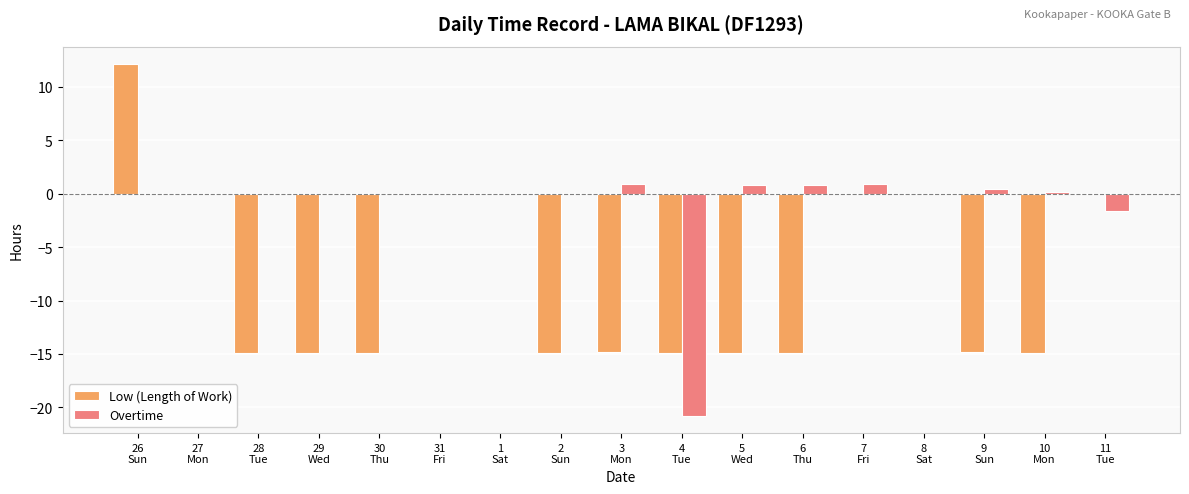

Which series has the largest total across all categories?

Overtime